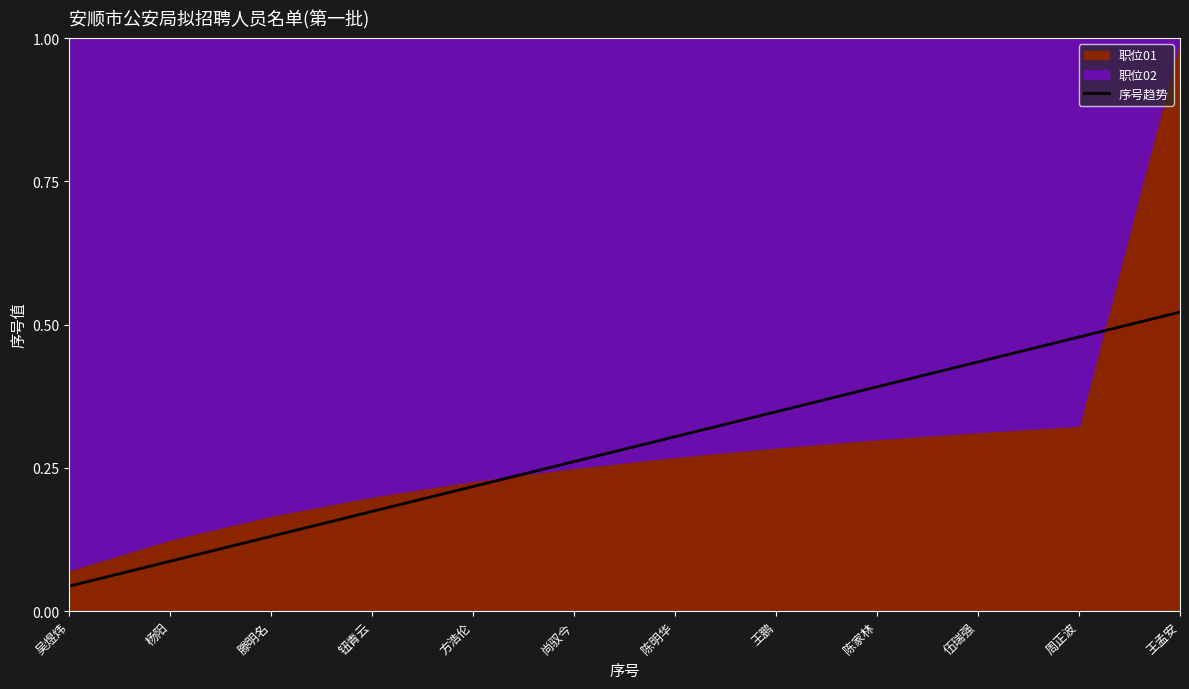

Reading left to right, extract all data points from this chart.

吴煜炜=0.0	杨阳=0.1	滕明名=0.1	钮青云=0.2	方浩伦=0.2	尚驭今=0.3	陈明华=0.3	王鹏=0.3	陈家林=0.4	伍瑞强=0.4	周正波=0.5	王孟安=0.5